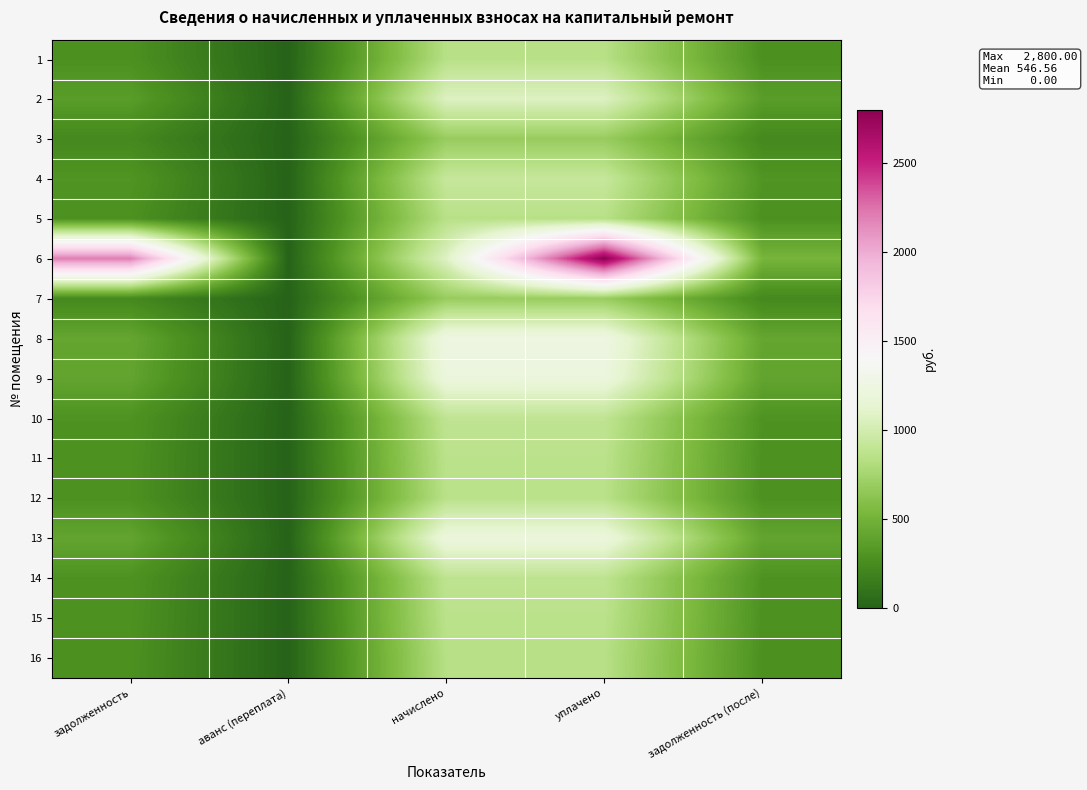

What is the difference between the highest and lowest values at задолженность (после)?

288.4